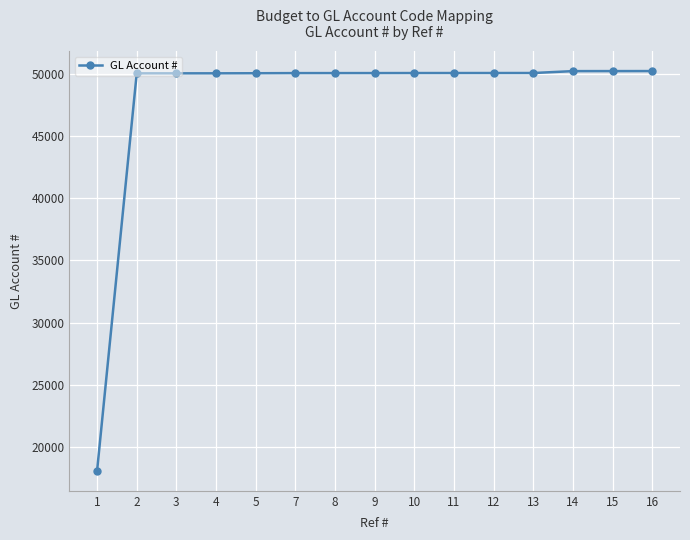

Is it true that the value at 10 is 50045?

True